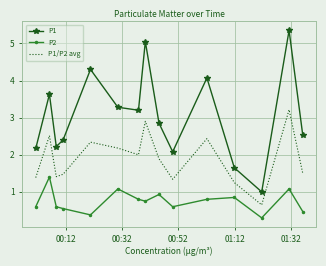

Which series has the widest spread of values?

P1